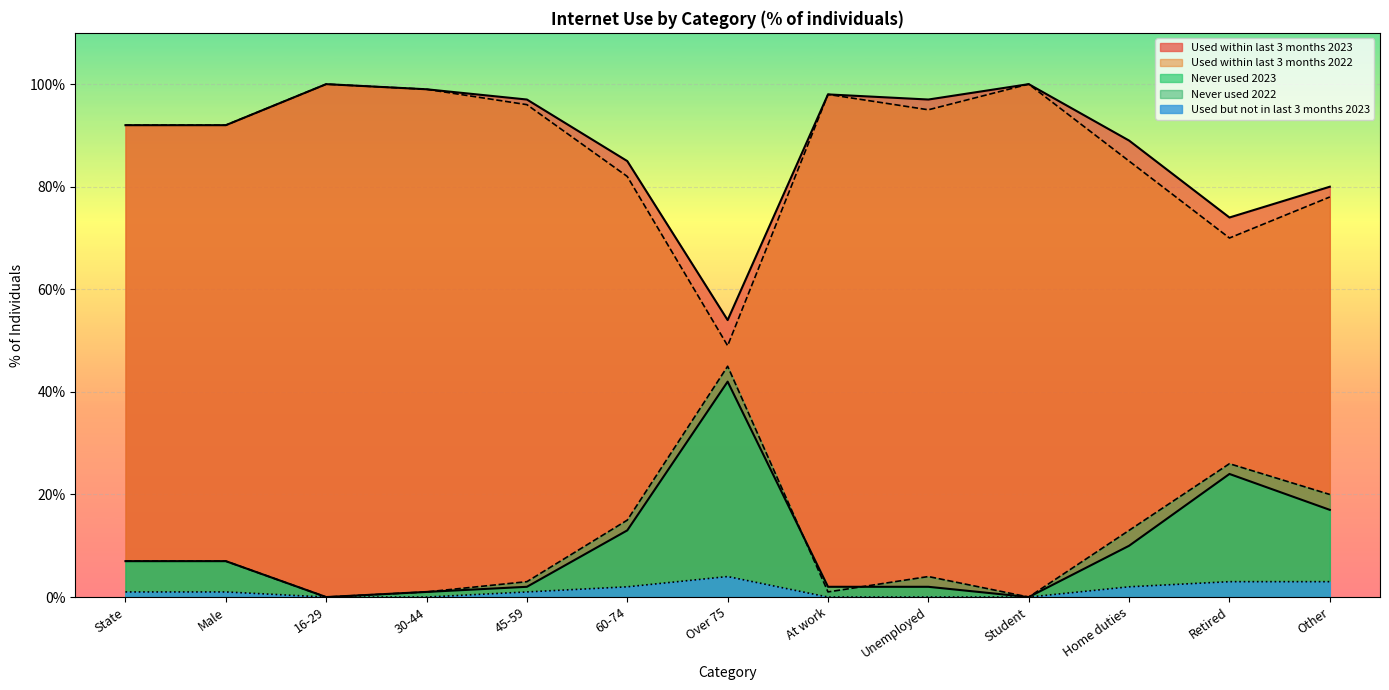

What is the difference between the highest and lowest values at 60-74?

83